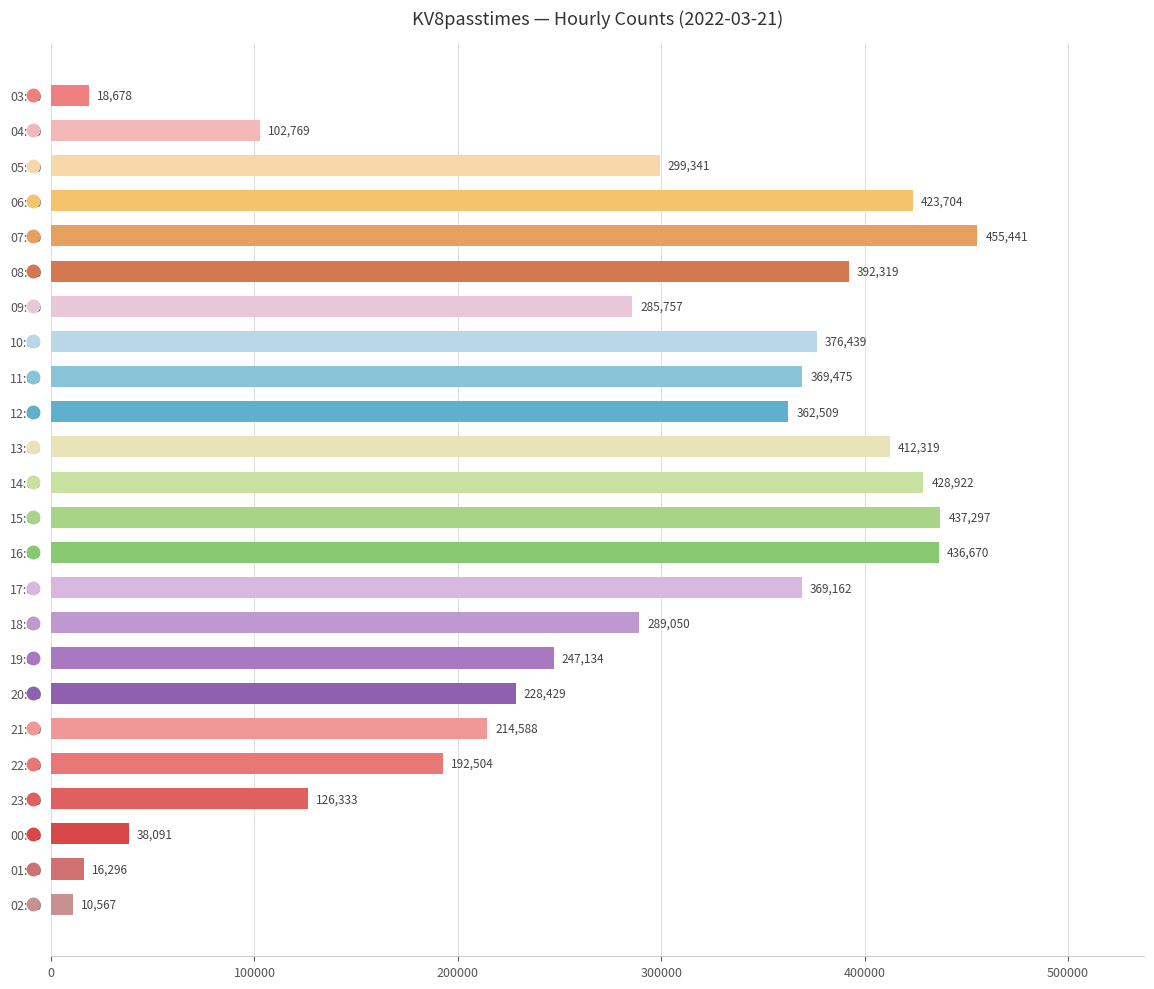

Does the chart contain any negative values?

No